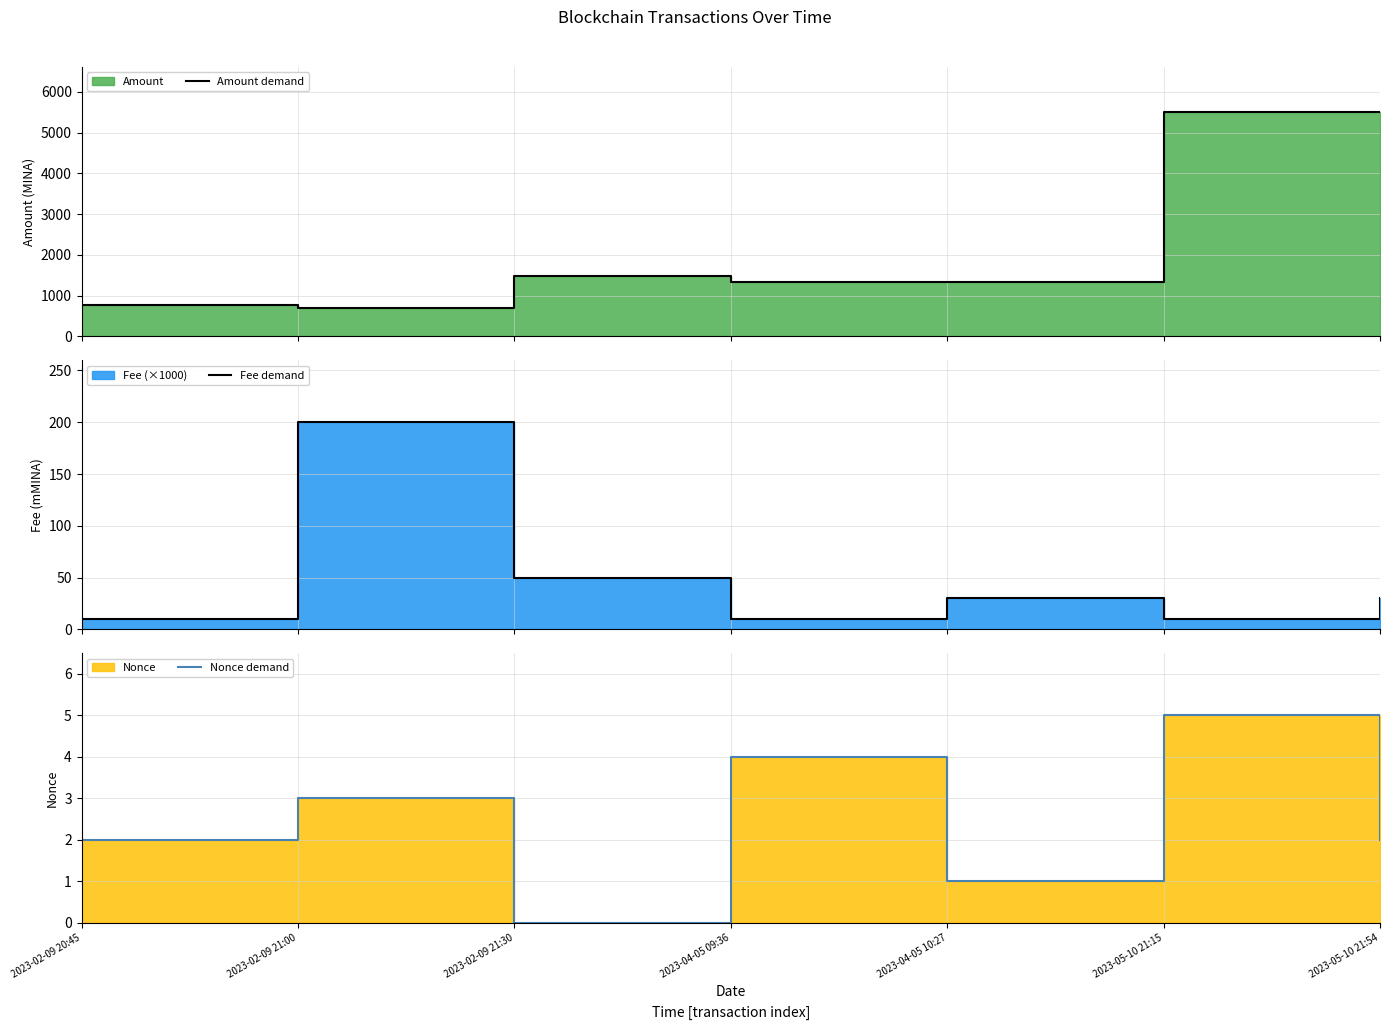

What is the difference between the maximum and second lowest values in the Nonce demand series?

4.0